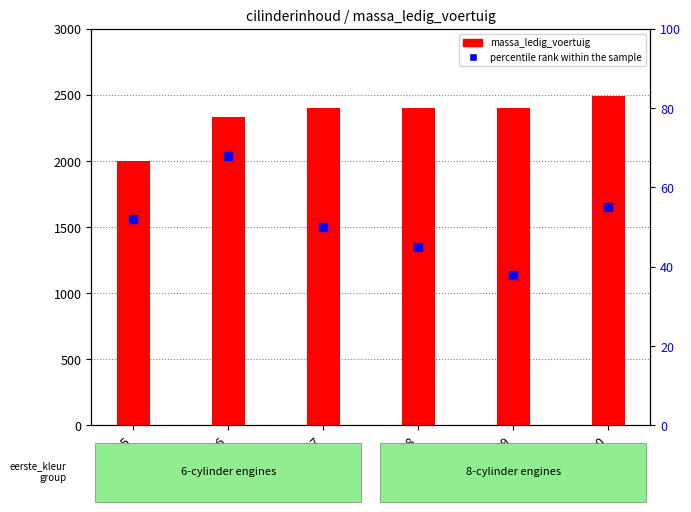

Is the value of massa_ledig_voertuig at 2008 greater than the value of percentile rank within the sample at 2008?

Yes